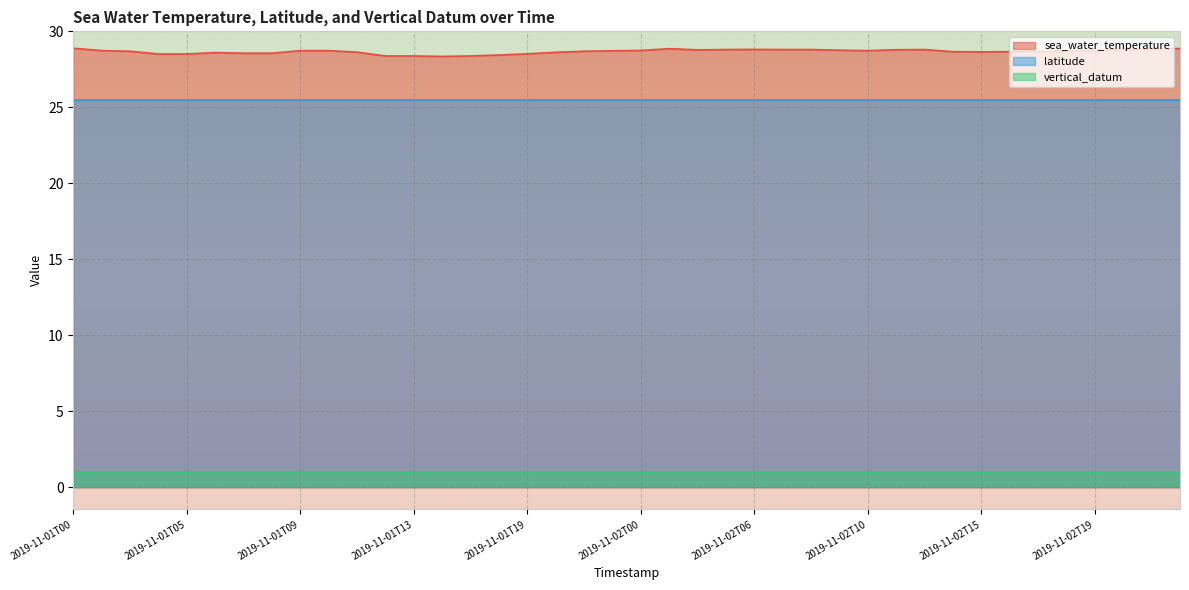

True or false: latitude has a value of 25.5 at 2019-11-02T14.

True